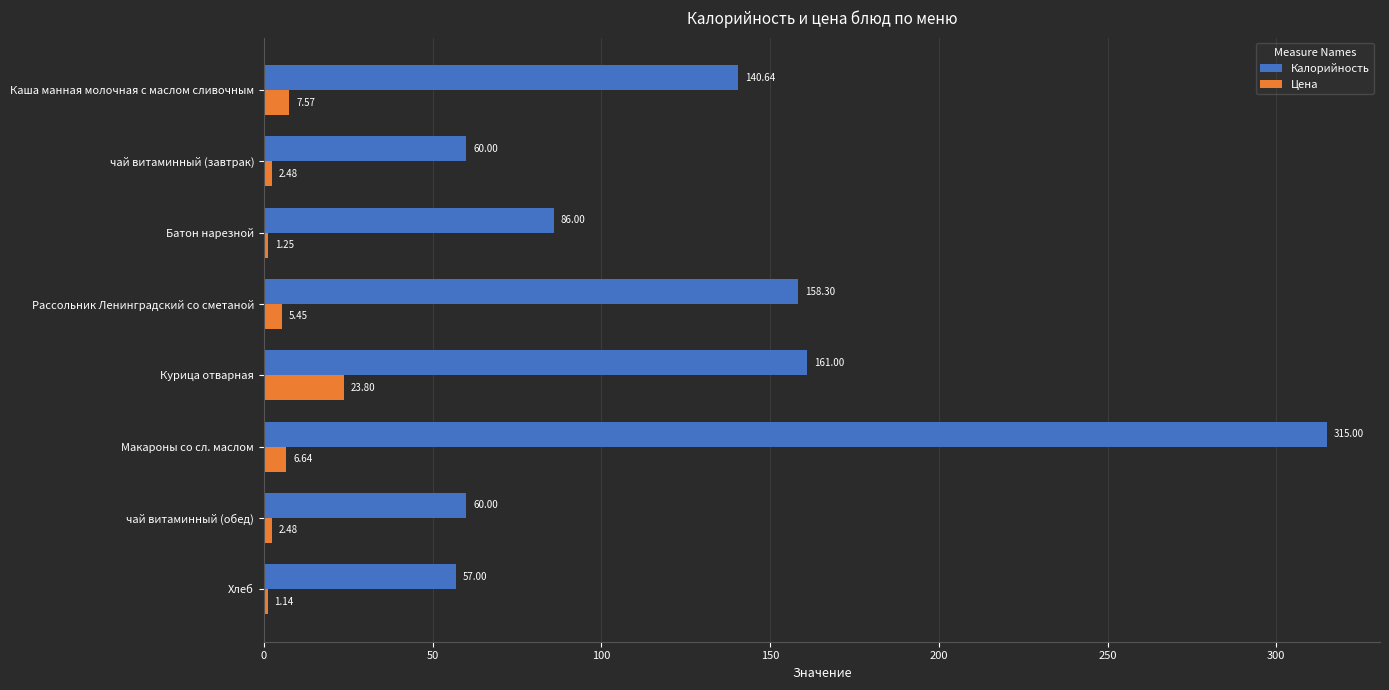

At which category is the sum across all series the highest?

Макароны со сл. маслом